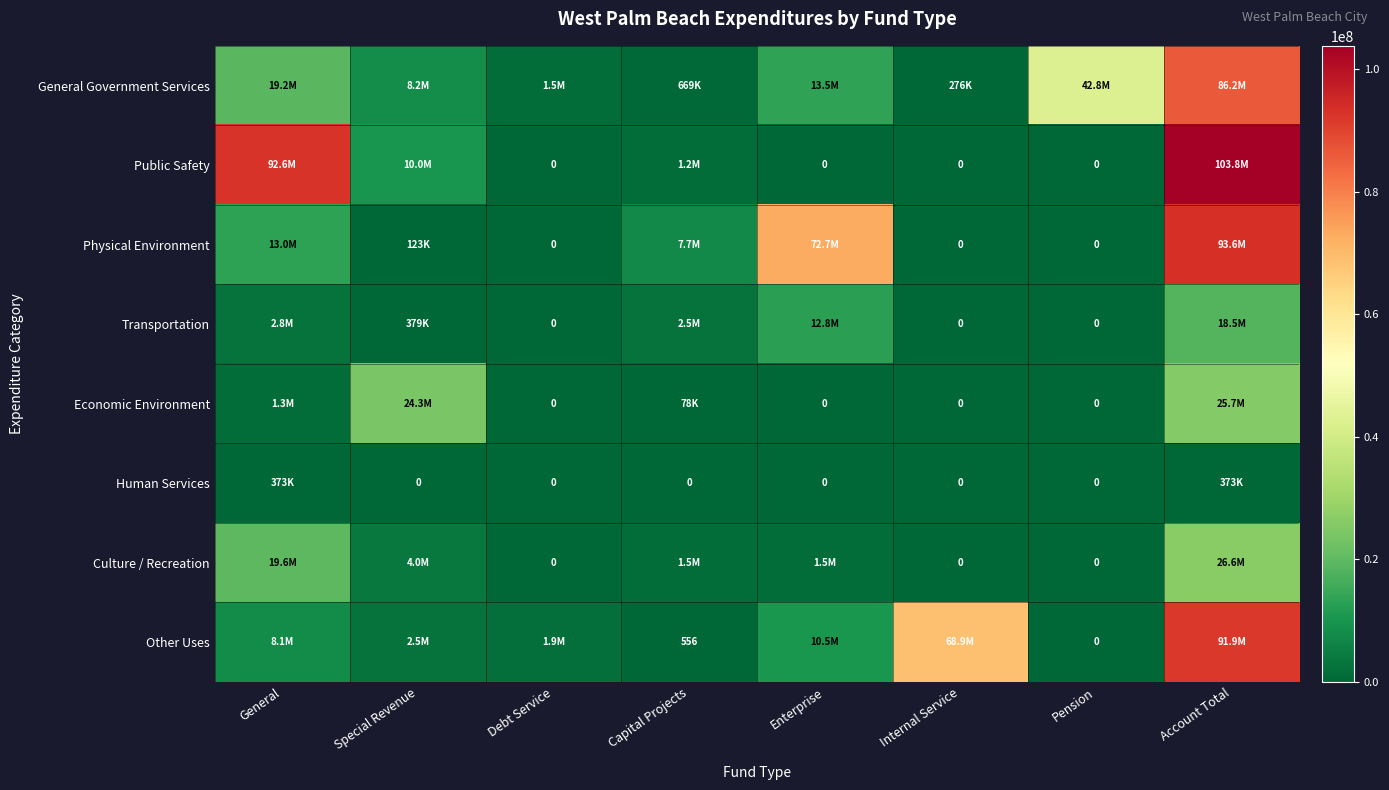

What is the maximum value shown in the chart?

103820800